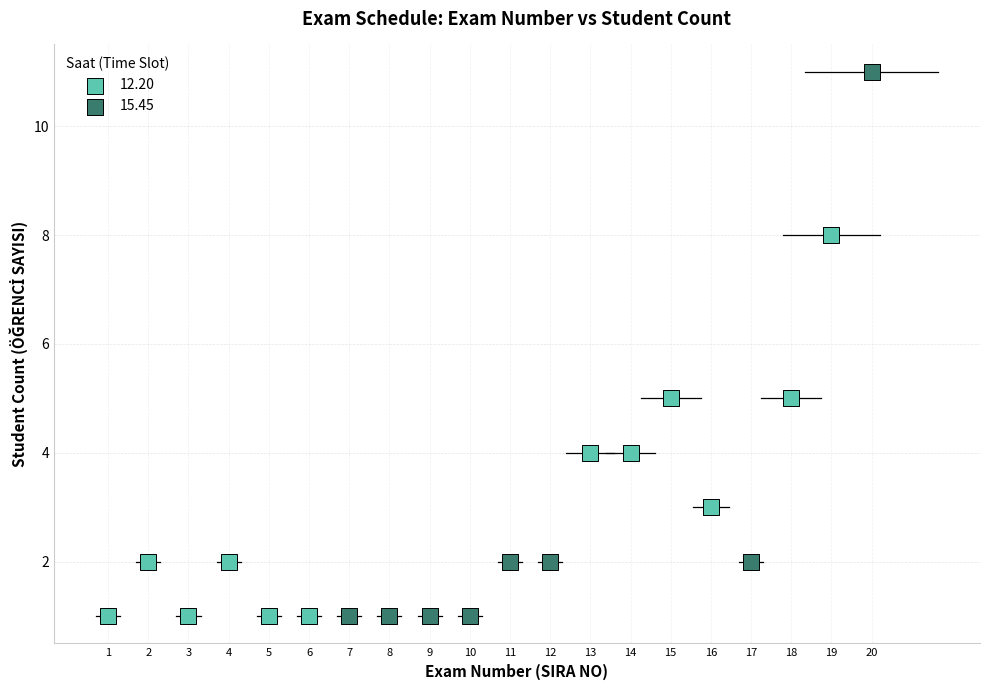

Which series reaches the maximum Y coordinate?

15.45